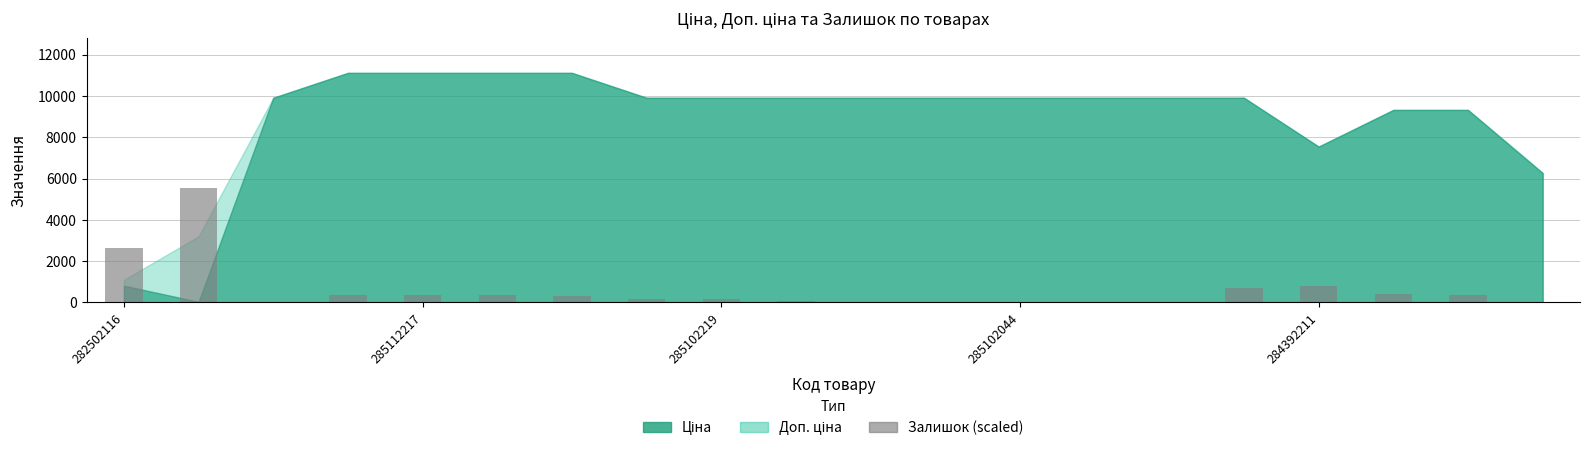

What is the maximum value shown in the chart?

5556.8